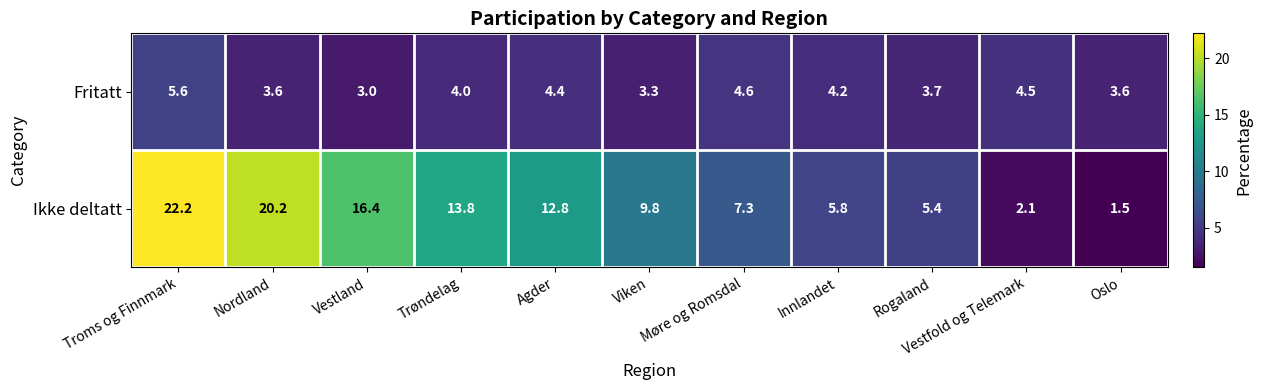

Which series has the largest total across all categories?

Ikke deltatt